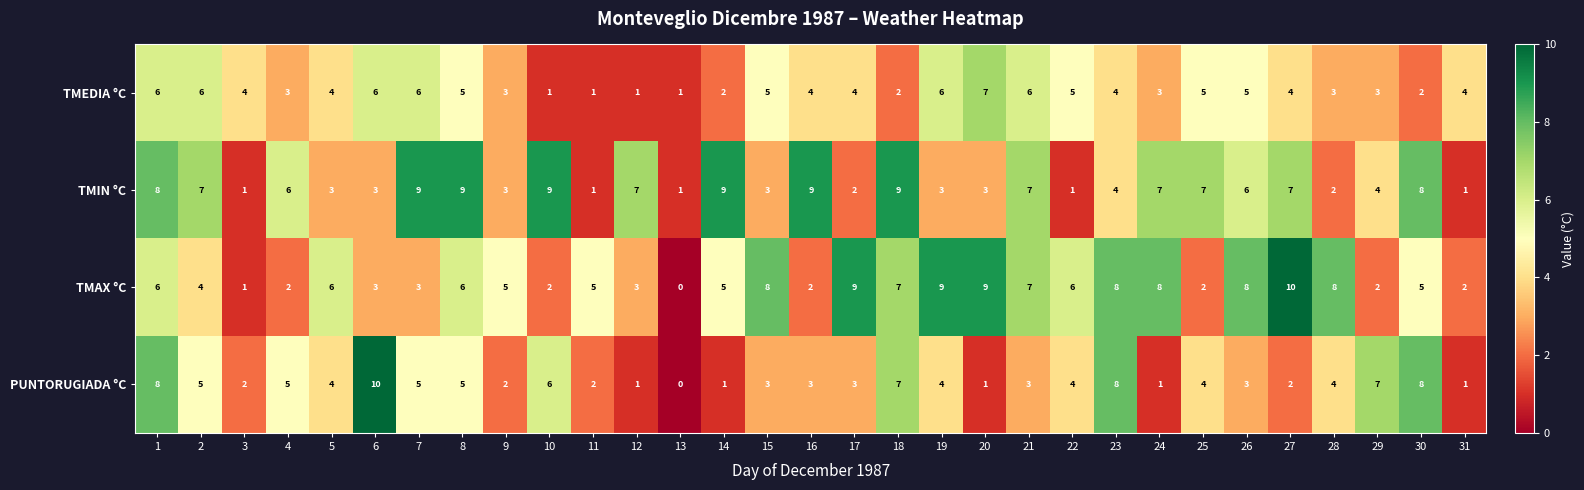

What is the difference between the maximum and minimum values in the TMIN °C series?

8